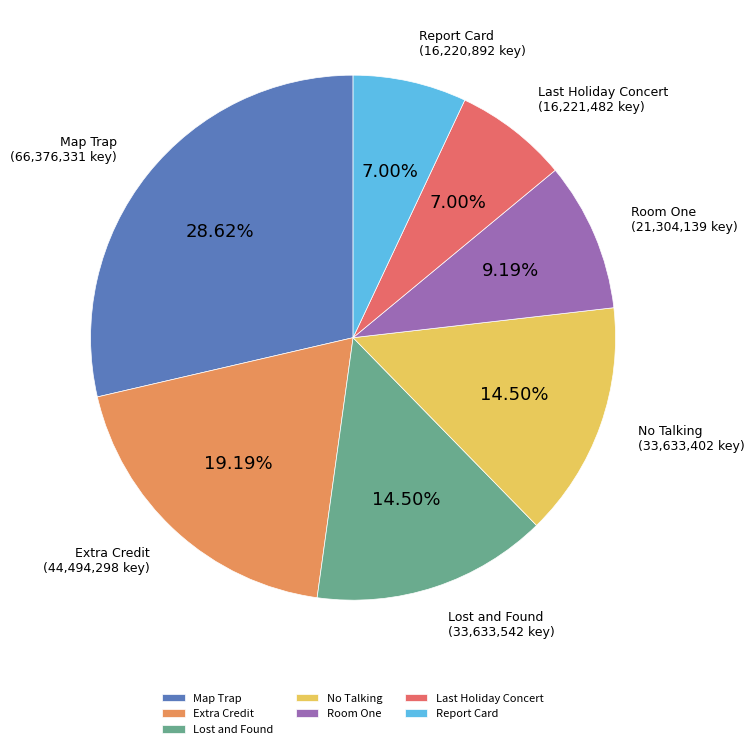

Does Map Trap represent more than half of the total?

No